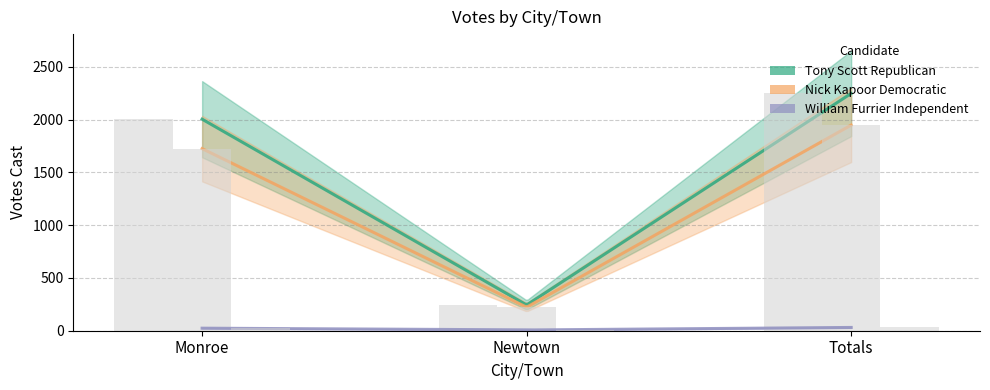

How many bars are there in each group?

3